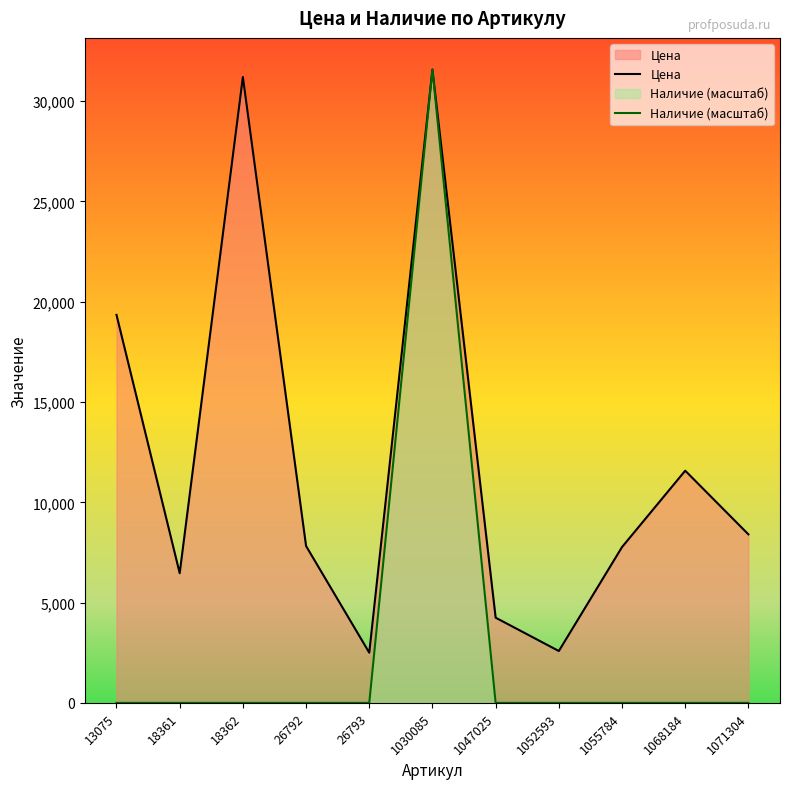

What is the minimum value for Цена?

2503